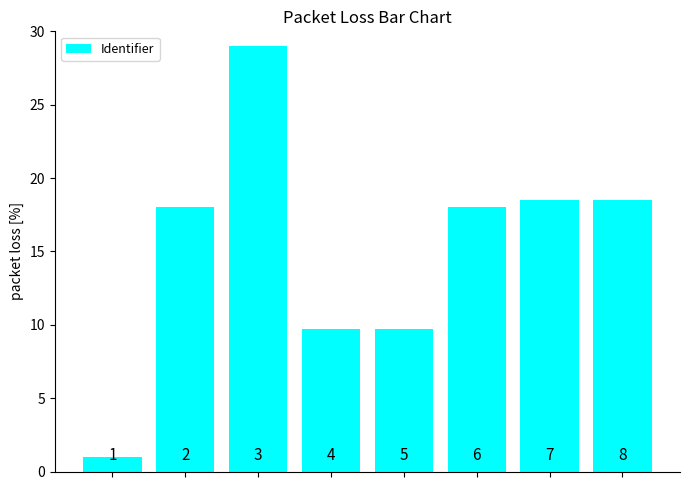

What is the difference between the maximum and minimum values?

28.0